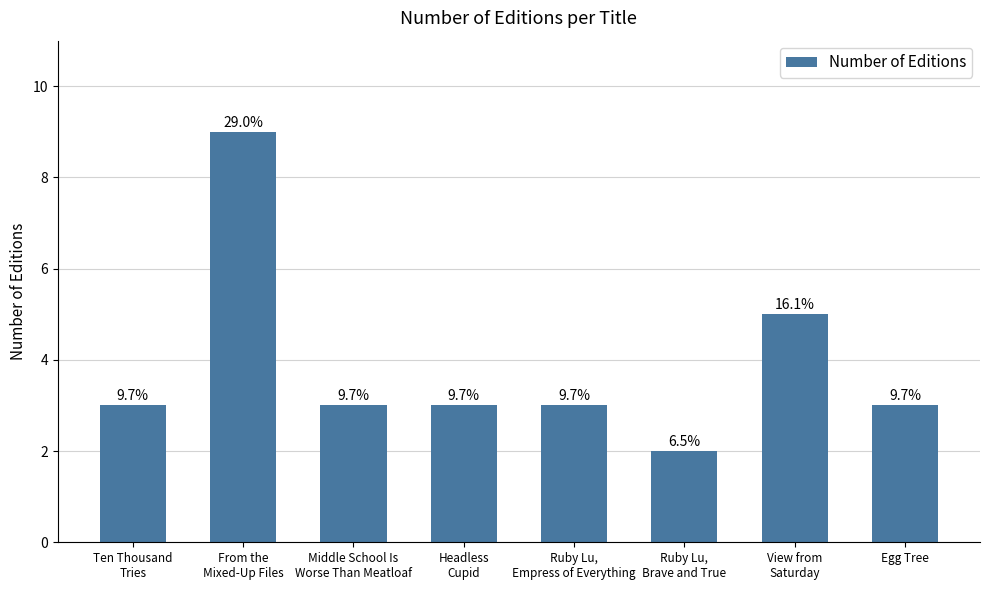

How many data points are less than 3?

1